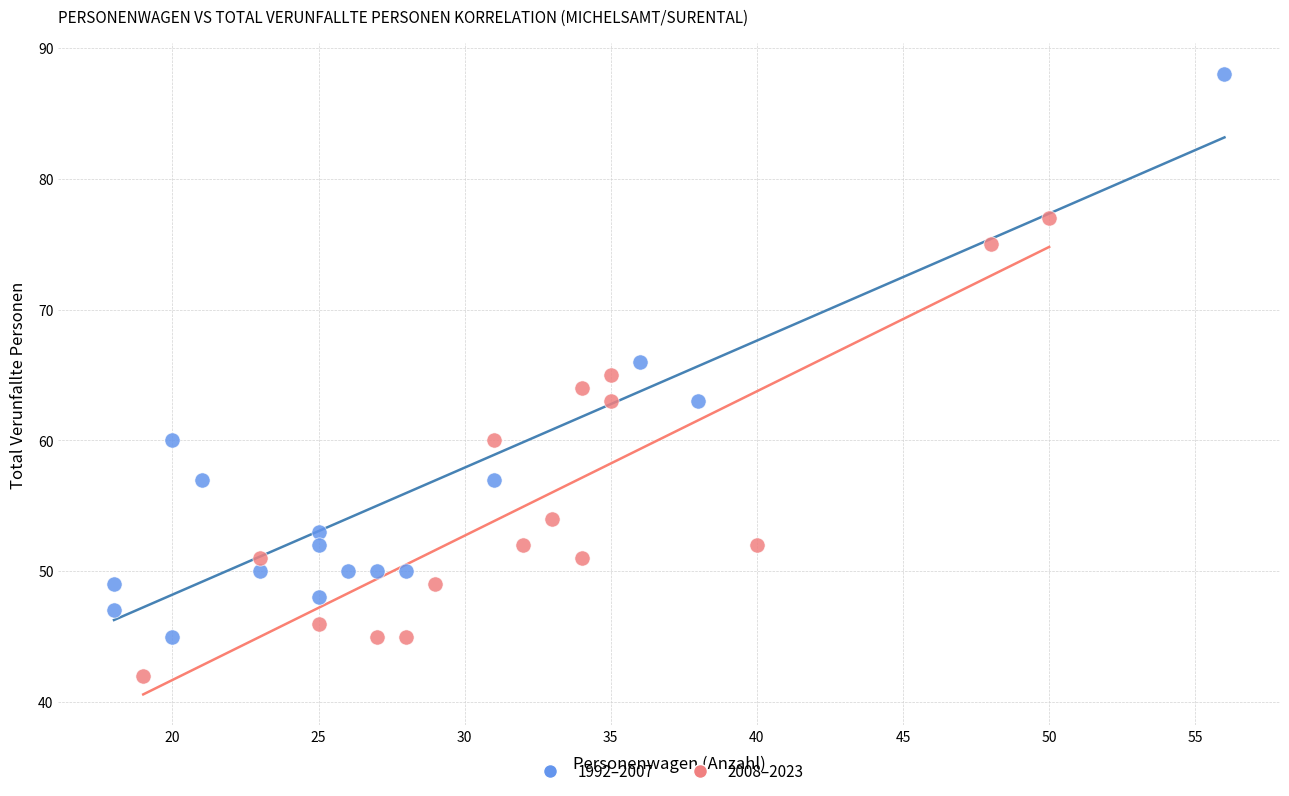

Which series reaches the minimum Y coordinate?

2008–2023